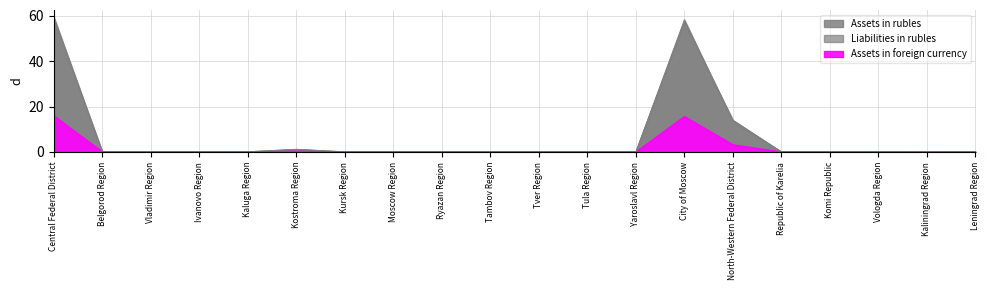

How many interior local peaks does the Assets in foreign currency series have?

5